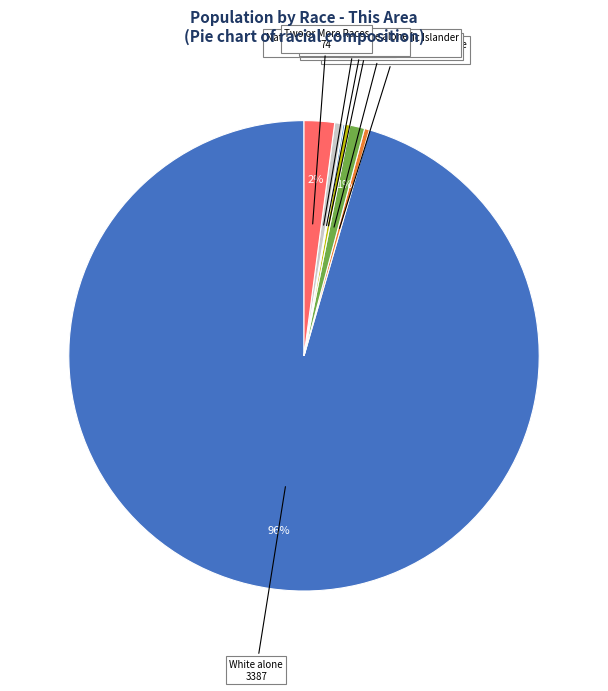

Does any single category account for the majority?

Yes